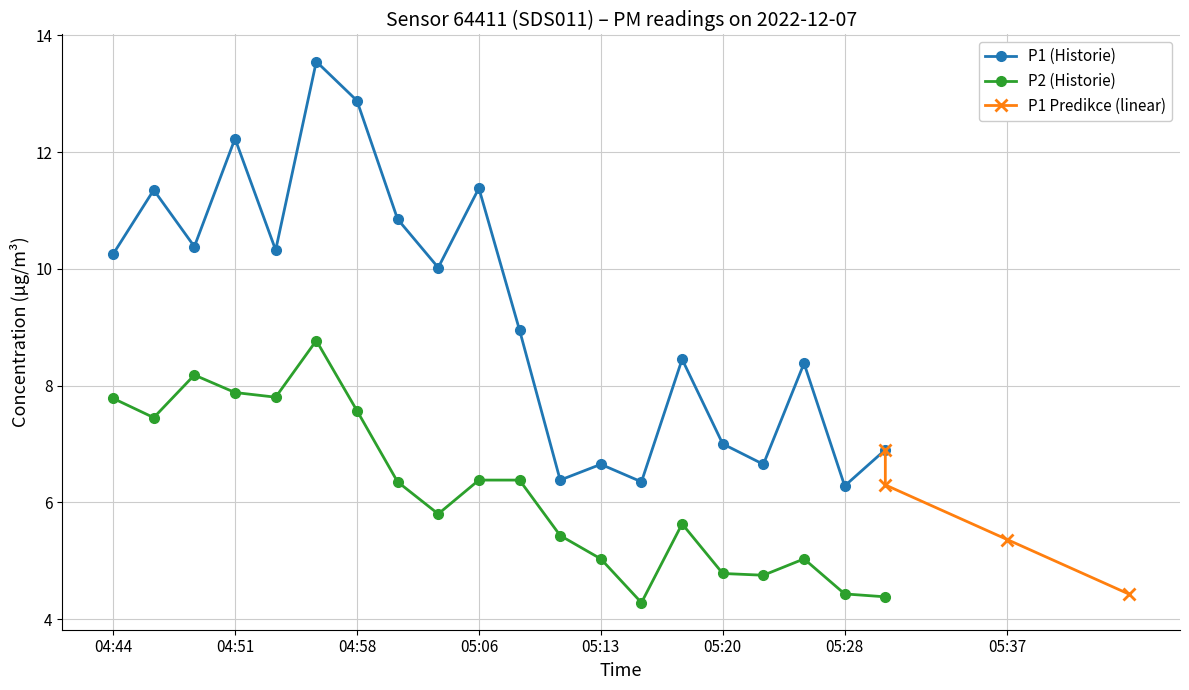

Where is P2 nearest to the value 6?

05:03